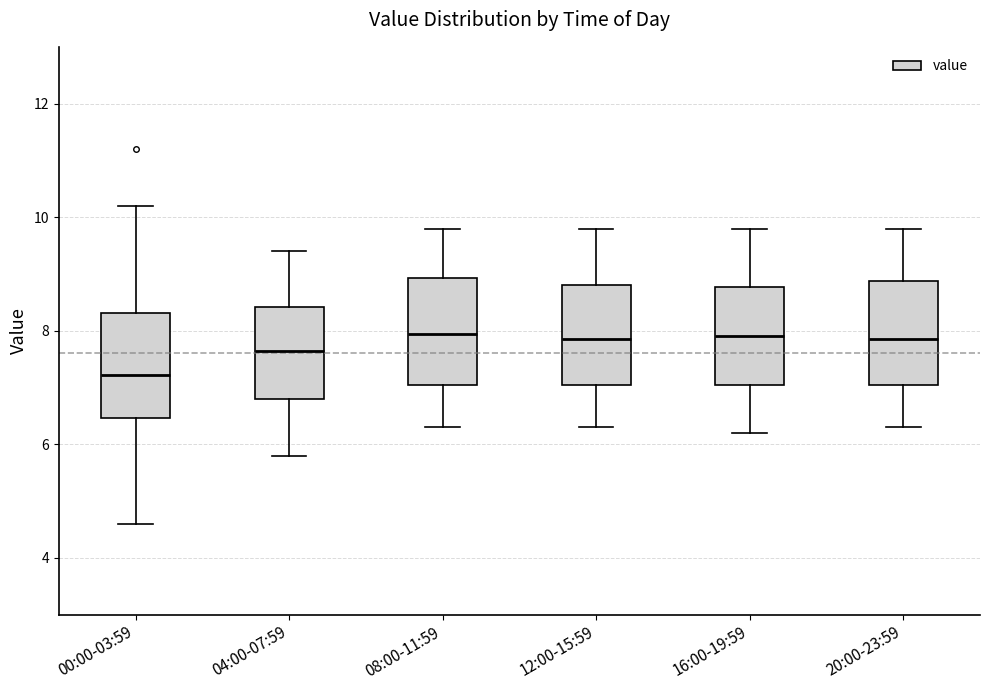

Where does the upper whisker of the box for 08:00-11:59 end on the y-axis? The values are not printed on the chart, so give them approximately, as read against the axis.

9.8